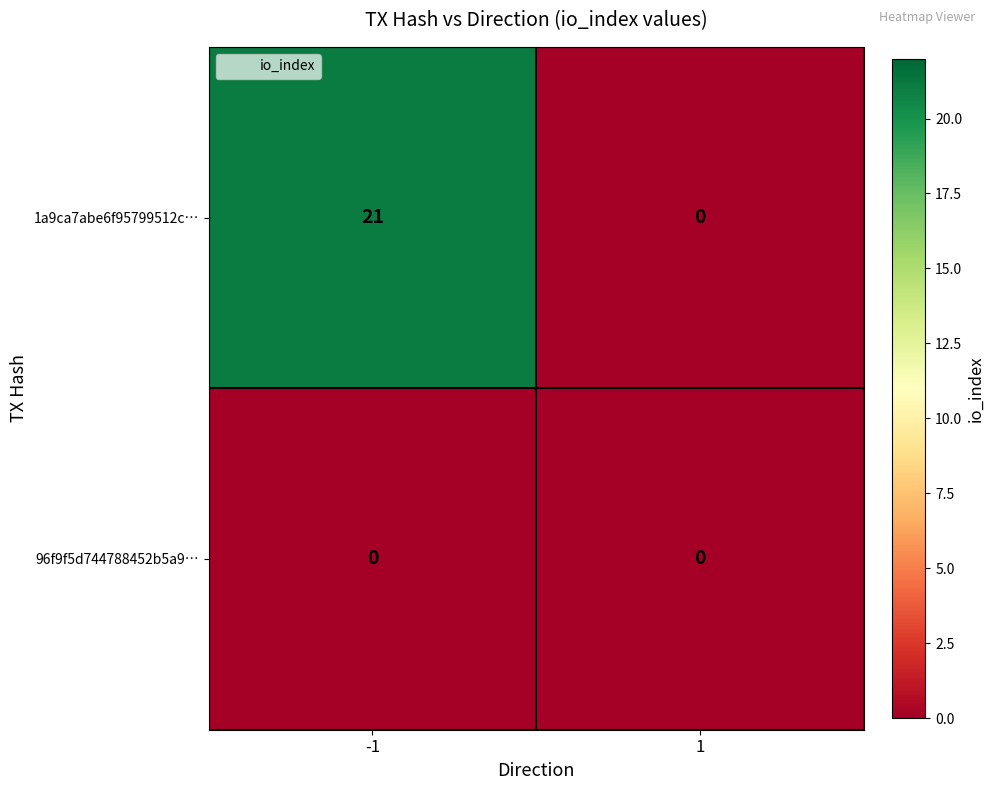

The value of 96f9f5d744788452b5a9… at 1 is 0. True or false?

True